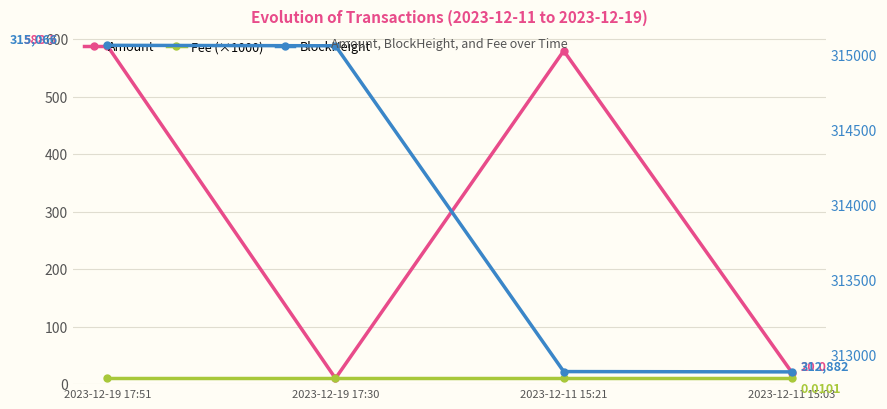

Which category has the highest value across all series?

2023-12-19 17:51